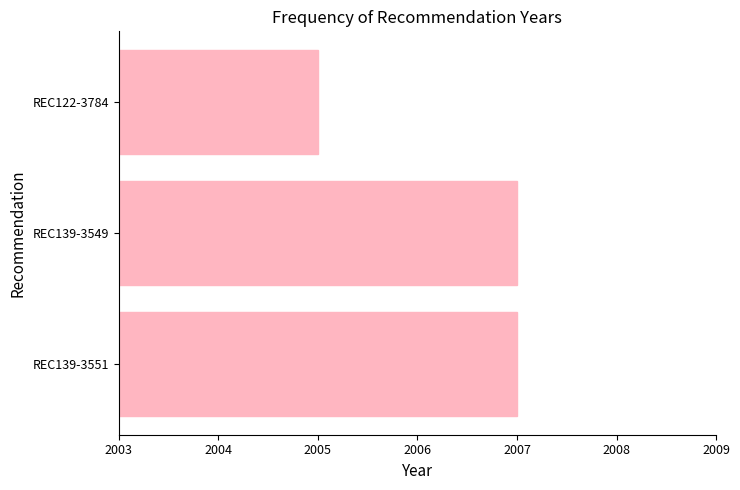

Reading top to bottom, extract all data points from this chart.

REC122-3784=2005	REC139-3549=2007	REC139-3551=2007